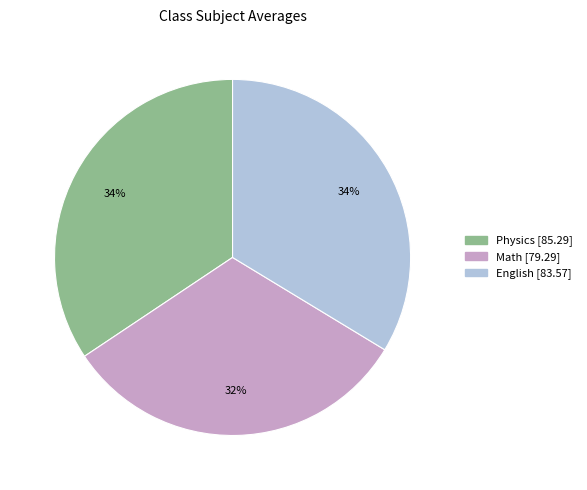

Count the number of slices in the pie.

3